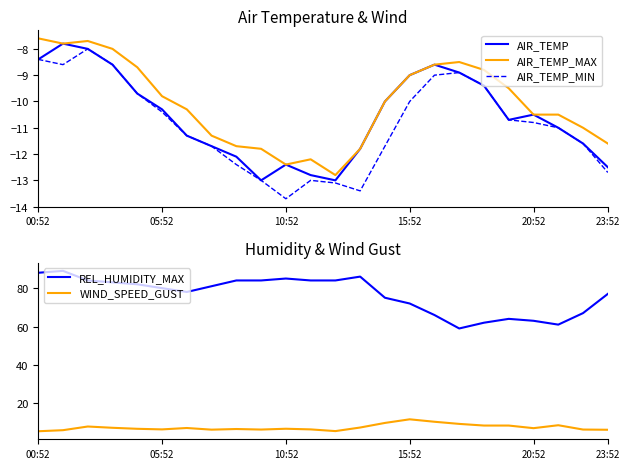

True or false: REL_HUMIDITY_MAX has a value of 78.0 at 6.

True